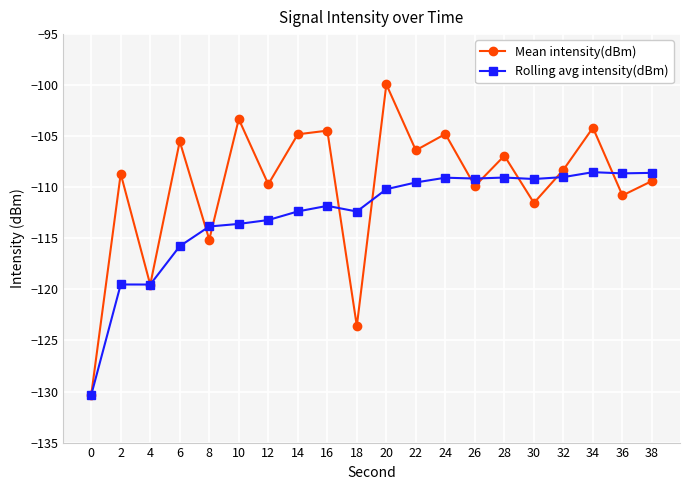

What is the difference between the Rolling avg intensity(dBm) values at 12 and 10?

0.4